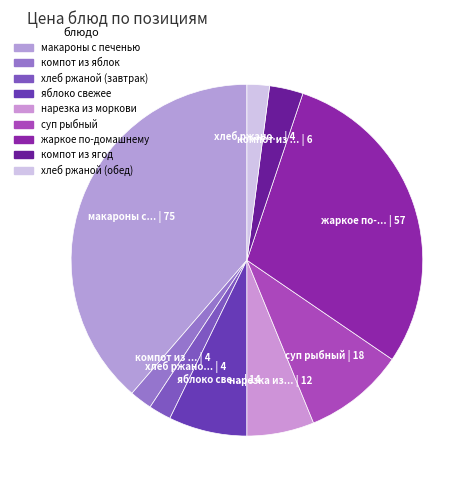

To the nearest percent, what is the combined percentage of нарезка из моркови and жаркое по-домашнему?

36%